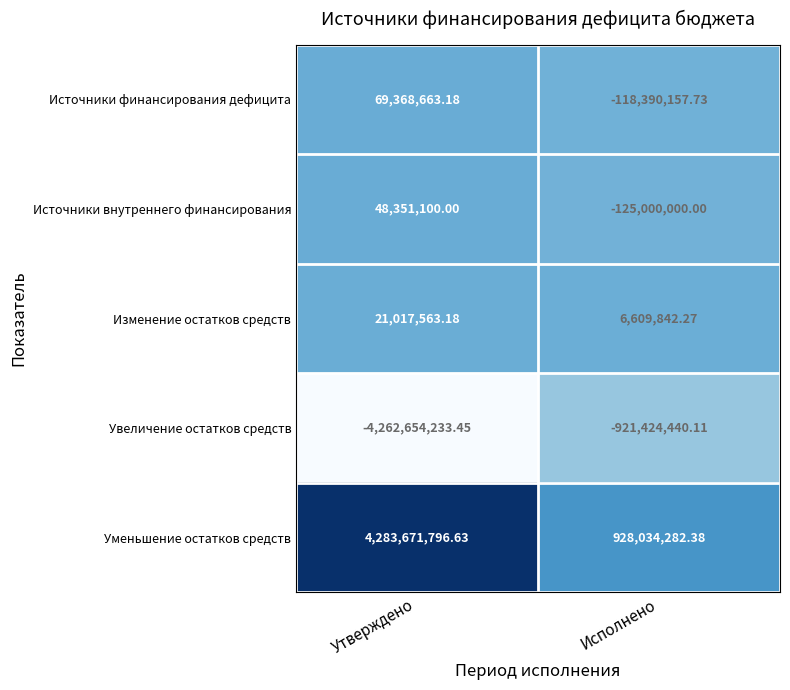

Rank the series at Исполнено from highest to lowest value.

Уменьшение остатков средств, Изменение остатков средств, Источники финансирования дефицита, Источники внутреннего финансирования, Увеличение остатков средств